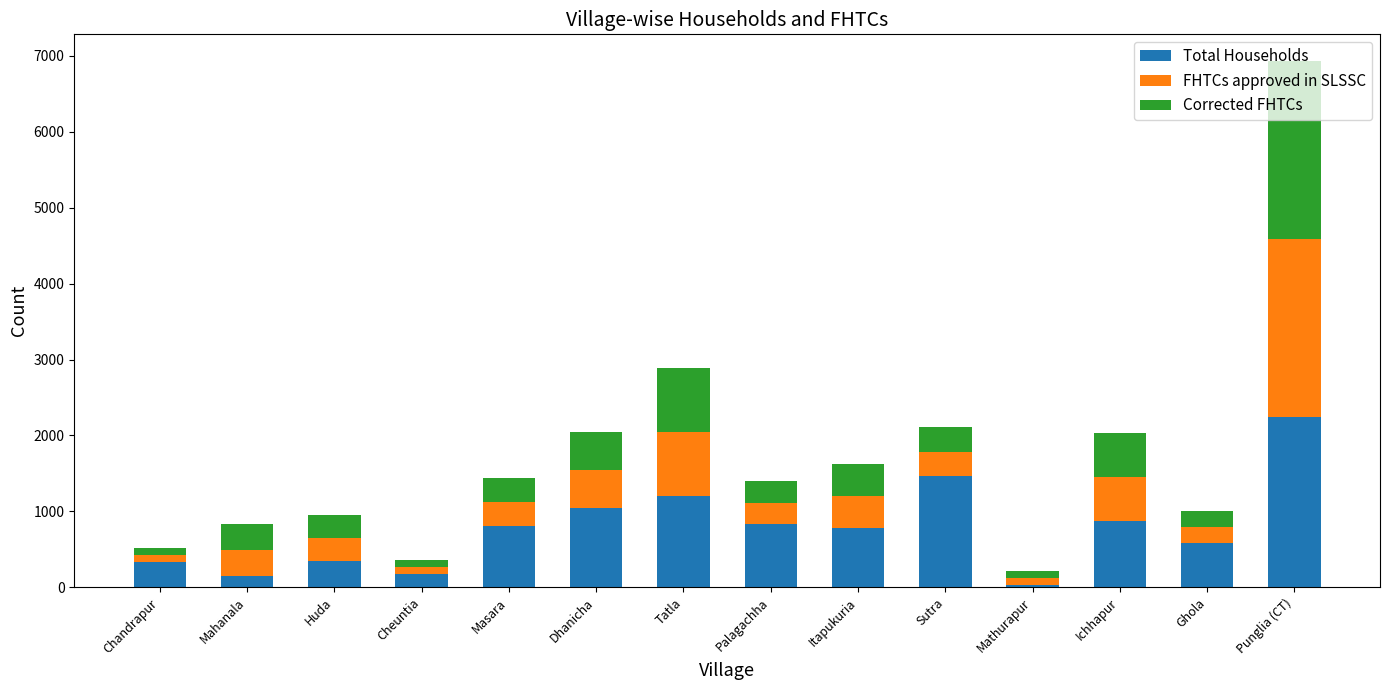

At which label does Total Households reach its peak?

Punglia (CT)